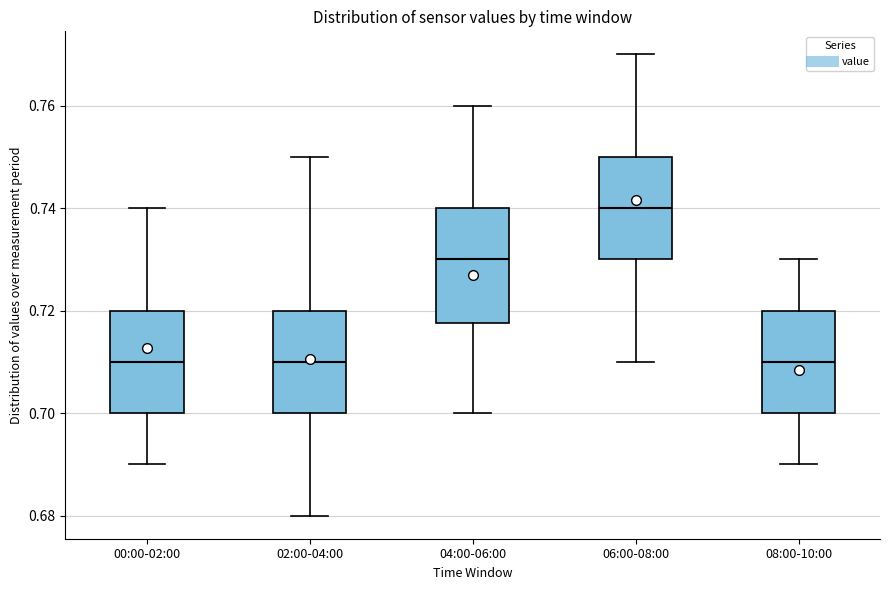

Reading left to right, read every box against the y-axis: the position of its median line, the range the box covers, and the ends of its whiskers. The values are not printed on the chart, so give them approximately, as read against the axis.

00:00-02:00: median 0.710, box 0.700 to 0.720, whiskers 0.690 to 0.740
02:00-04:00: median 0.710, box 0.700 to 0.720, whiskers 0.680 to 0.750
04:00-06:00: median 0.730, box 0.718 to 0.740, whiskers 0.700 to 0.760
06:00-08:00: median 0.740, box 0.730 to 0.750, whiskers 0.710 to 0.770
08:00-10:00: median 0.710, box 0.700 to 0.720, whiskers 0.690 to 0.730